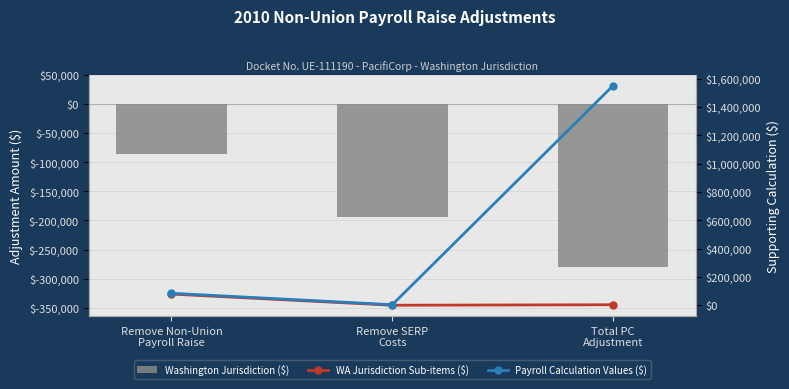

What is the greatest value displayed?

1551034.9